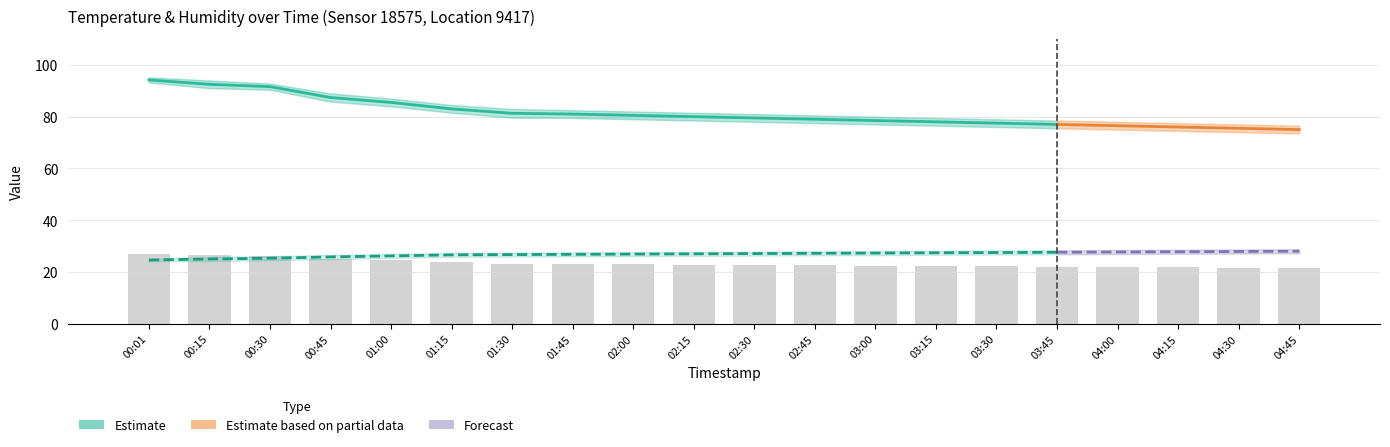

At which category is the sum across all series the highest?

00:01